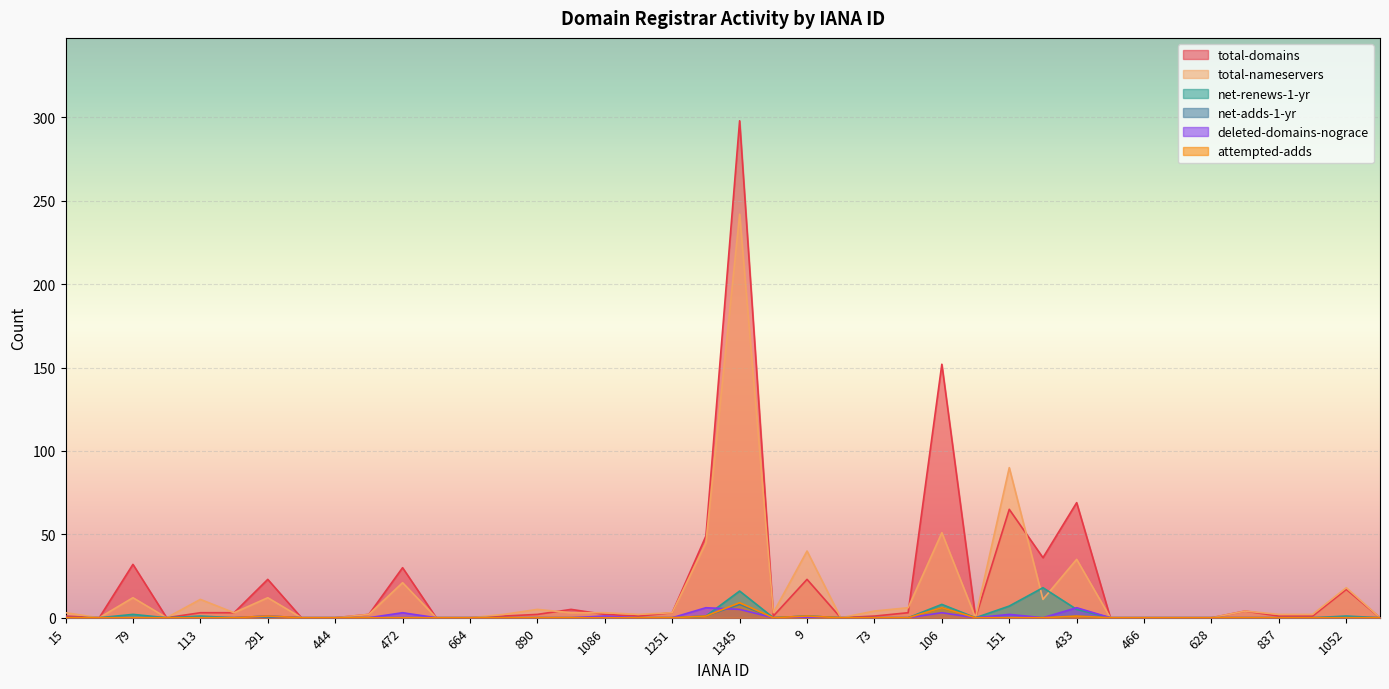

Where is attempted-adds nearest to the value 4?

106